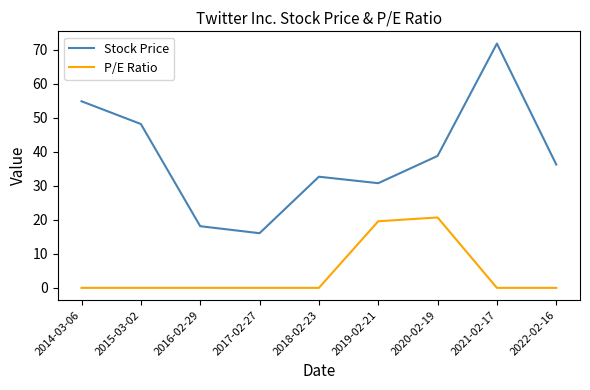

At 2014-03-06, list the series in order from largest to smallest.

Stock Price, P/E Ratio